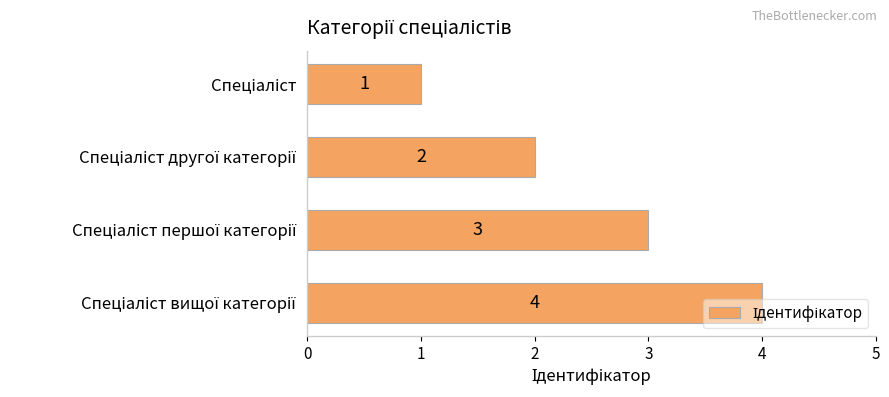

What is the greatest value displayed?

4